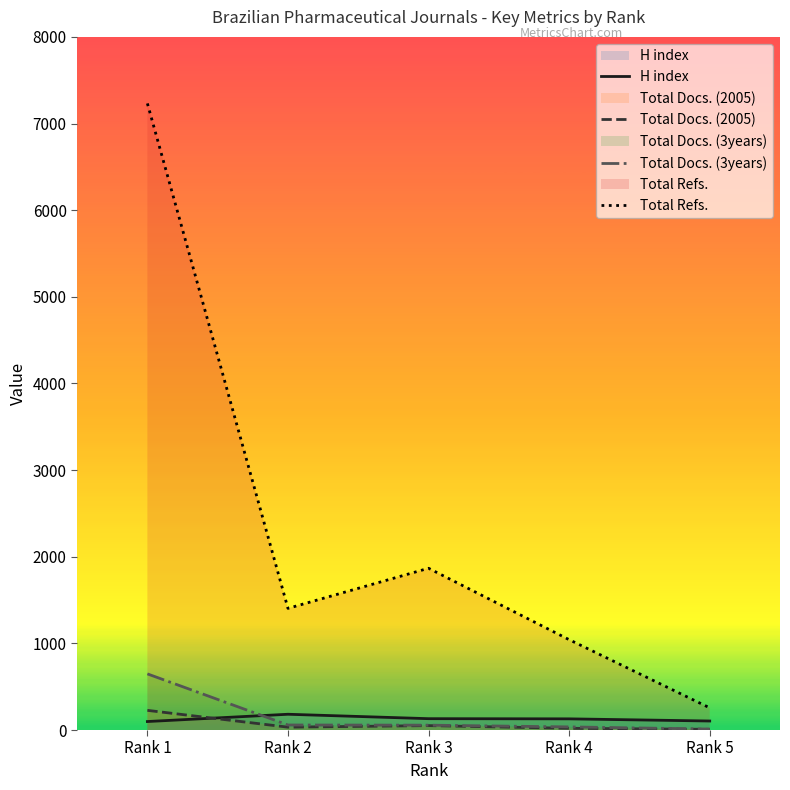

True or false: H index has more than 2 interior local peaks.

False